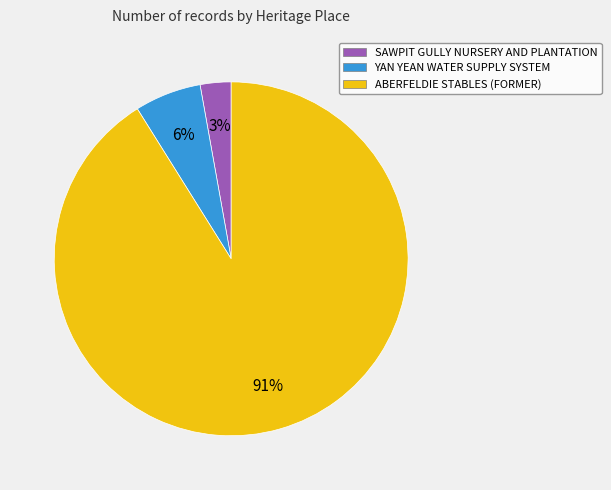

What is the largest slice in the pie chart?

ABERFELDIE STABLES (FORMER)